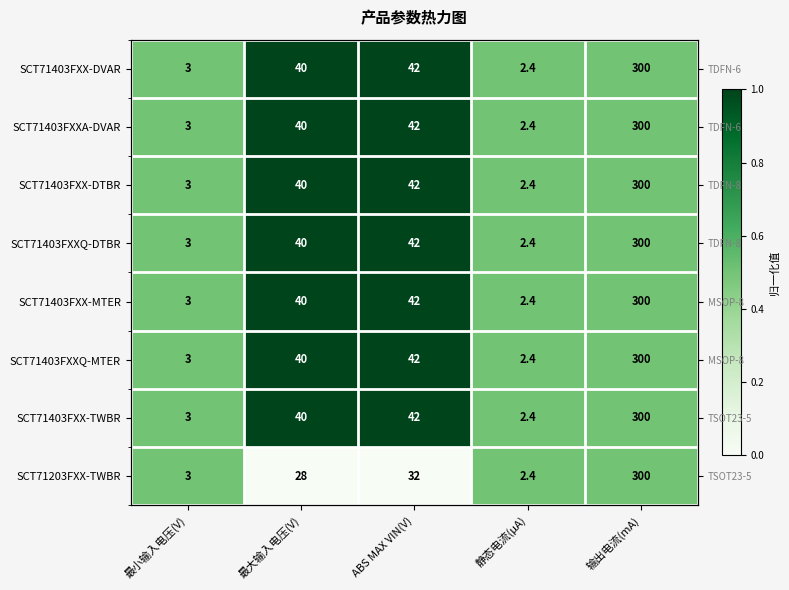

Count the SCT71403FXX-MTER values in the range 0 to 1.

5